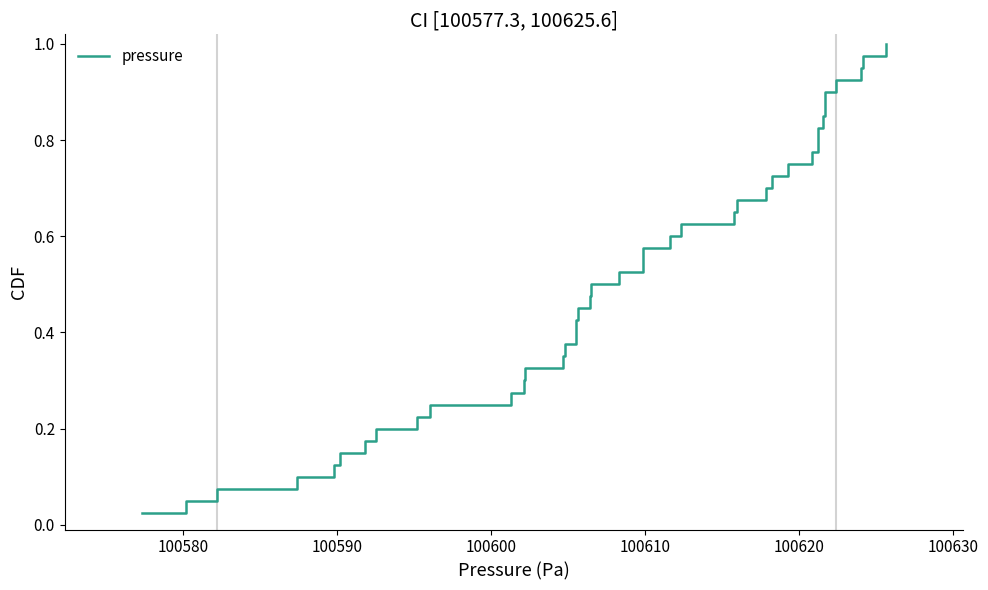

True or false: the data shows 1.6 at 38.

False